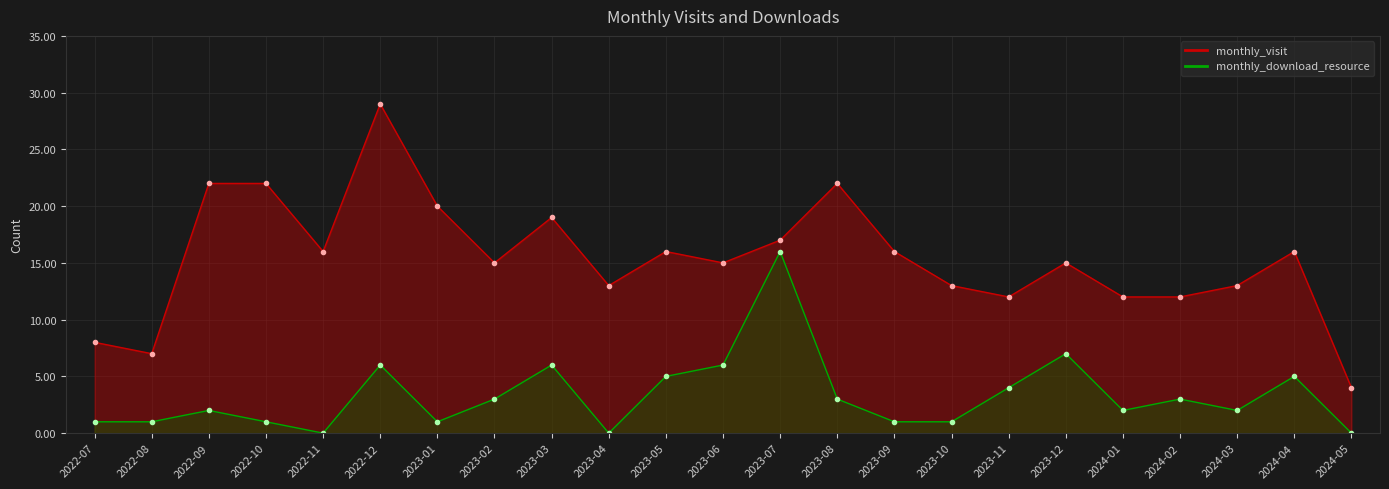

Reading right to left, extract all data points from this chart.

monthly_visit: 4	16	13	12	12	15	12	13	16	22	17	15	16	13	19	15	20	29	16	22	22	7	8
monthly_download_resource: 0	5	2	3	2	7	4	1	1	3	16	6	5	0	6	3	1	6	0	1	2	1	1